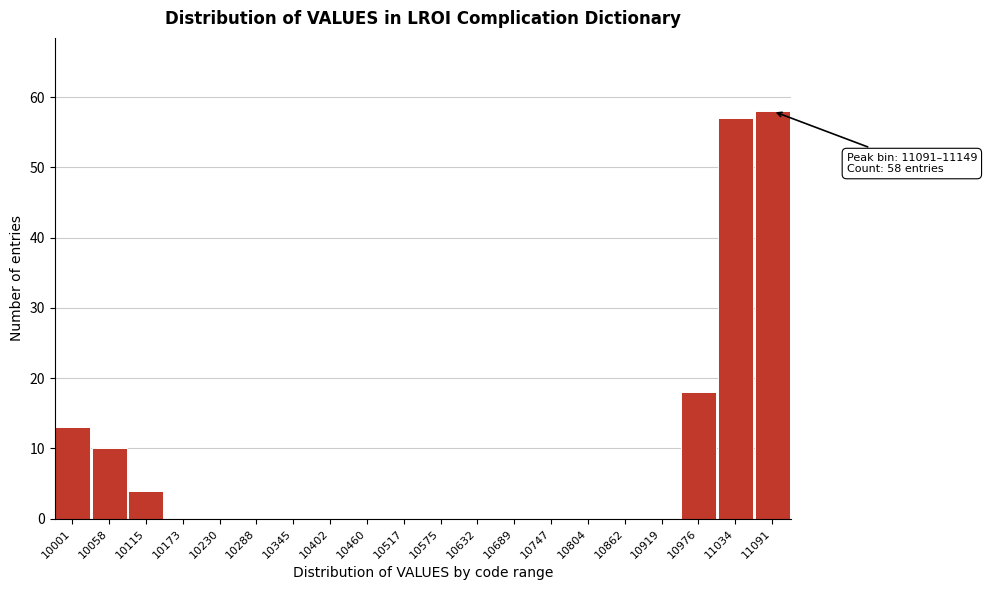

Reading right to left, what are all the values shown in this chart?

11091=58	11034=57	10976=18	10919=0	10862=0	10804=0	10747=0	10689=0	10632=0	10575=0	10517=0	10460=0	10402=0	10345=0	10288=0	10230=0	10173=0	10115=4	10058=10	10001=13